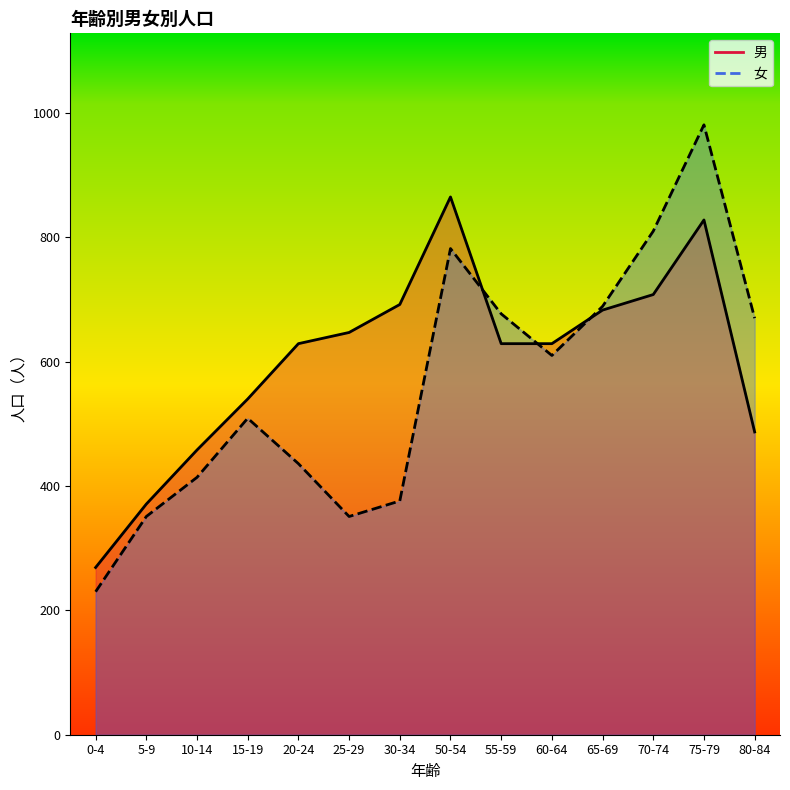

What position from the right is 65-69?

4